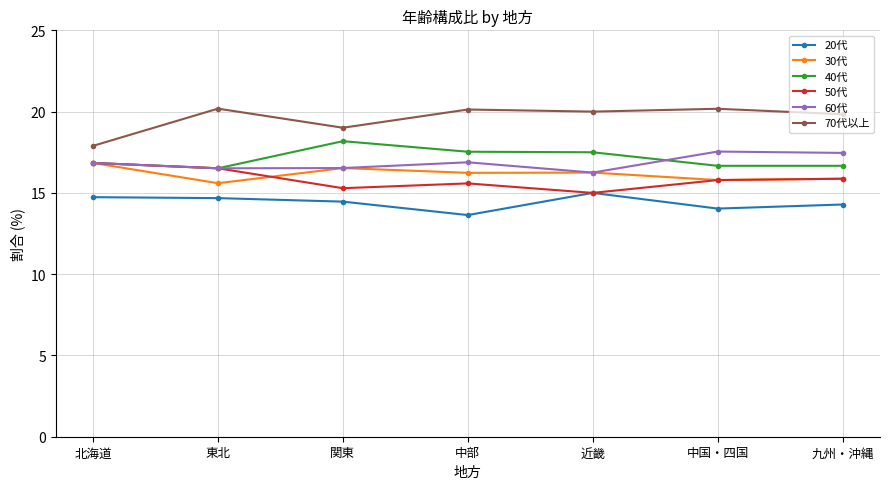

True or false: 60代 and 40代 intersect in this chart.

True